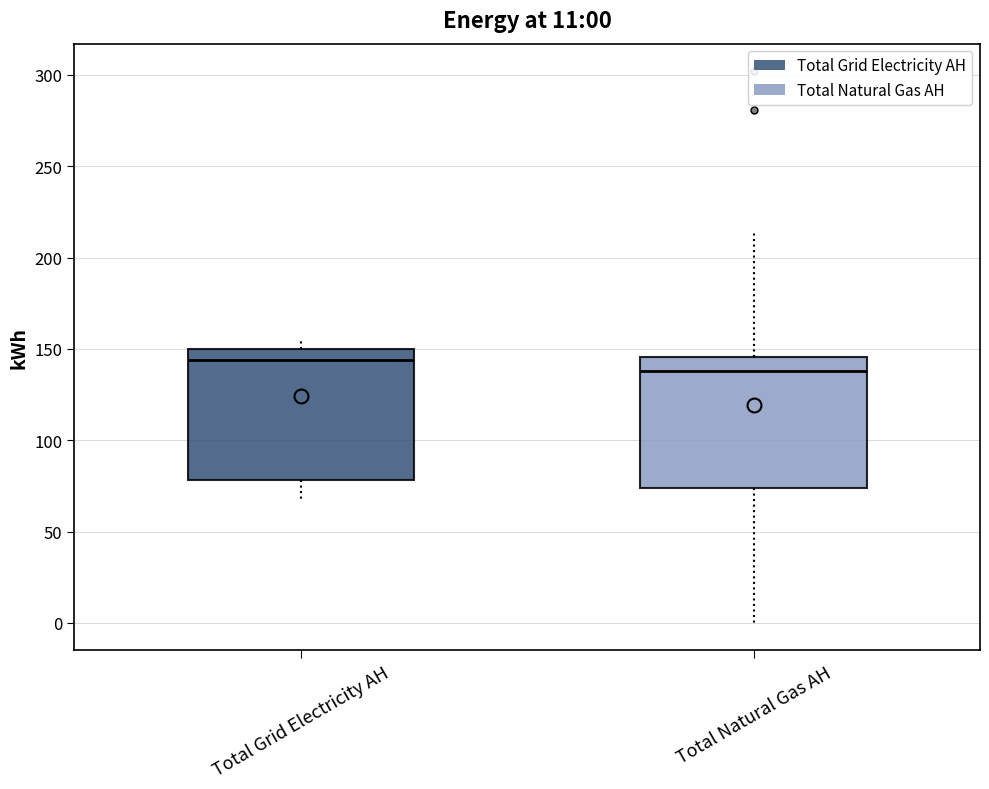

Which box has the lowest median line?

Total Natural Gas AH